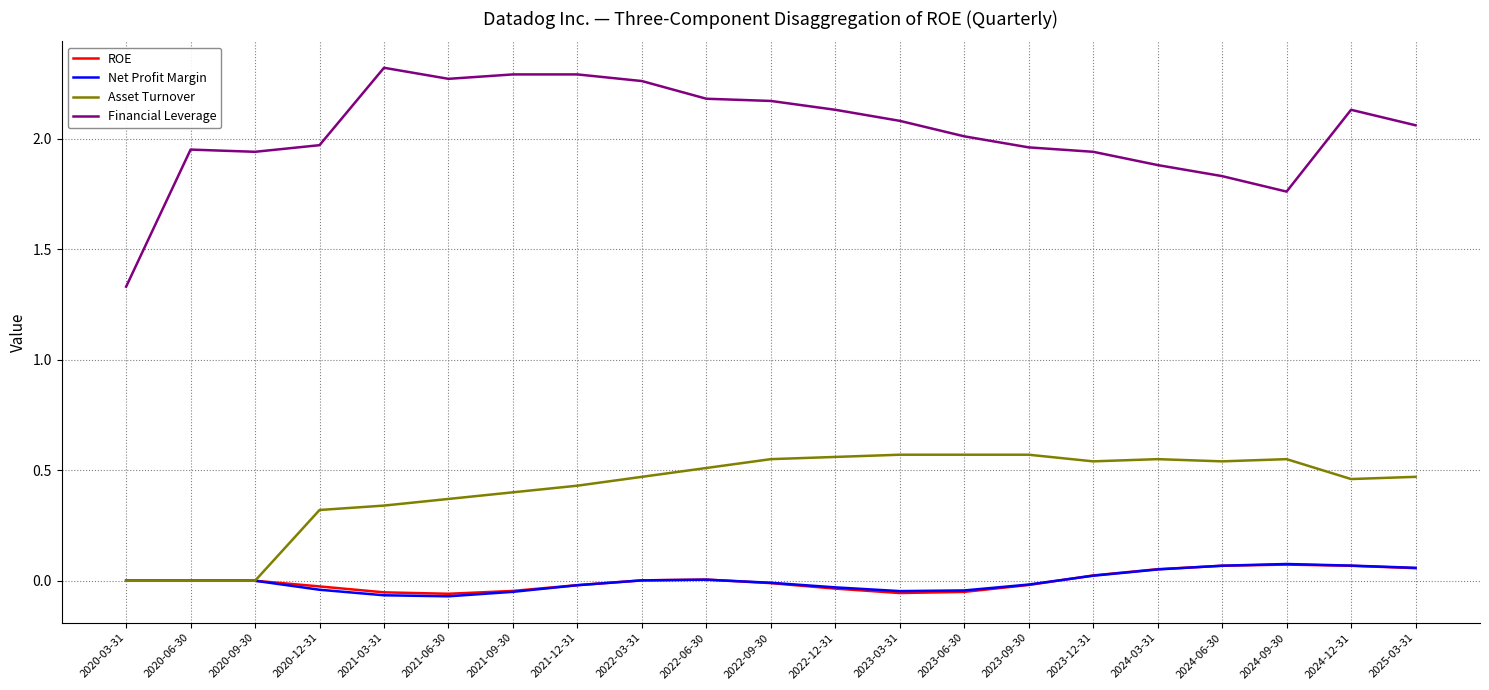

What position from the right is 2020-09-30?

19